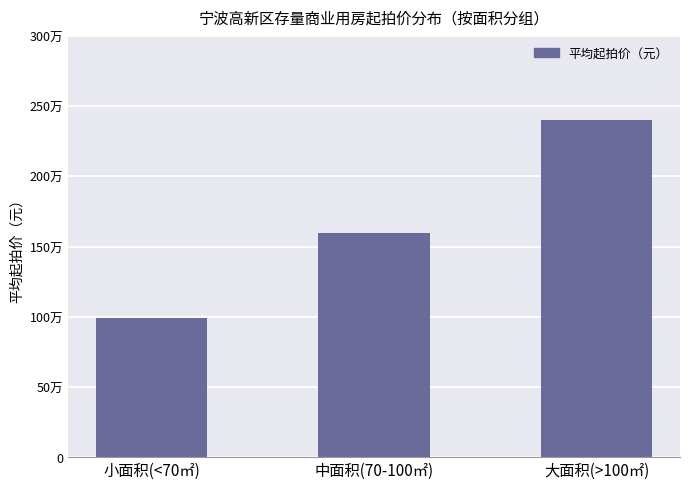

What is the label of the 1st bar from the right?

大面积(>100㎡)